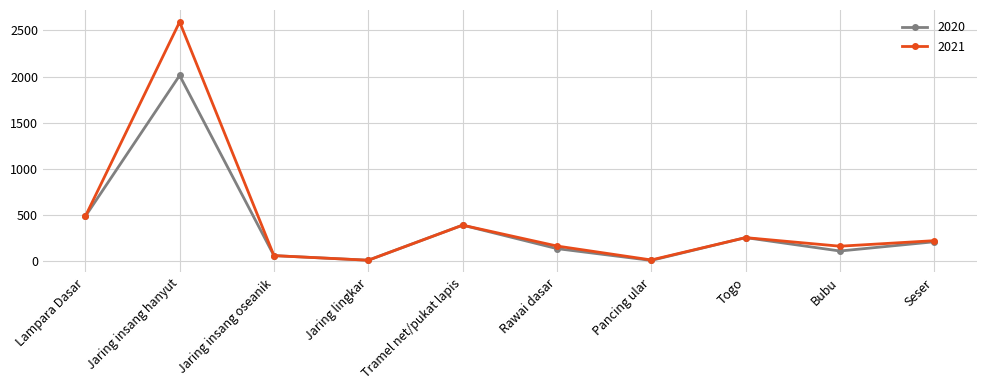

True or false: 2020 has a value of 153 at Lampara Dasar.

False